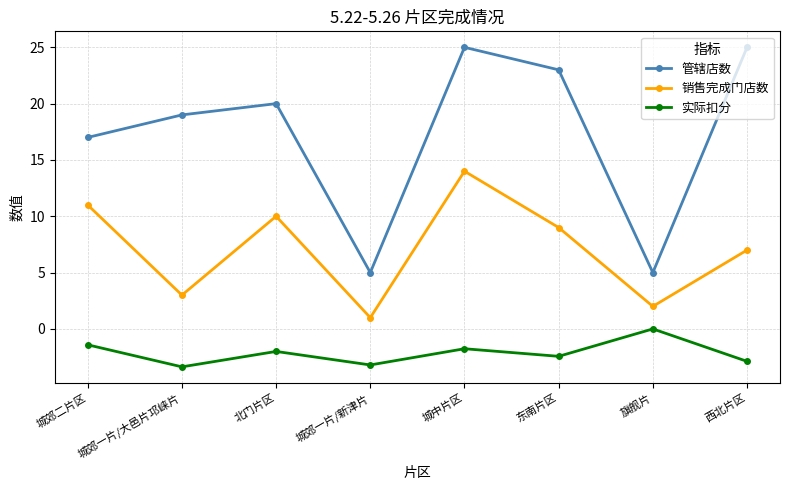

Count the number of categories in the chart.

8